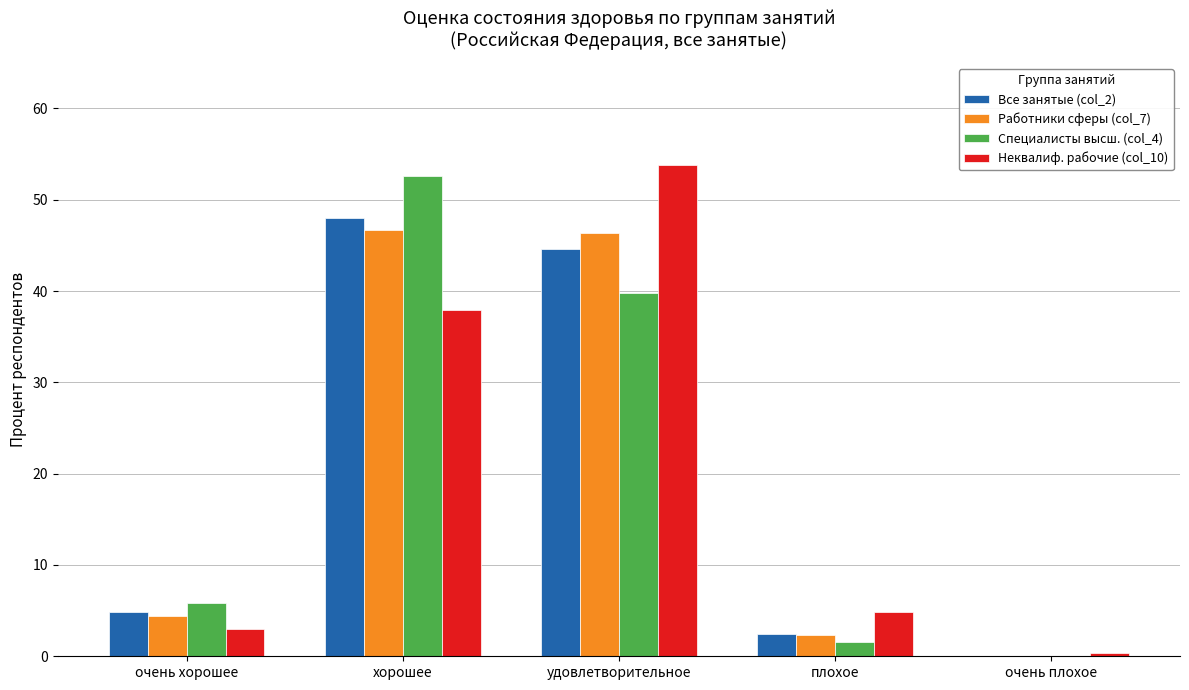

The Специалисты высш. (col_4) series shows 1.6 at плохое. True or false?

True